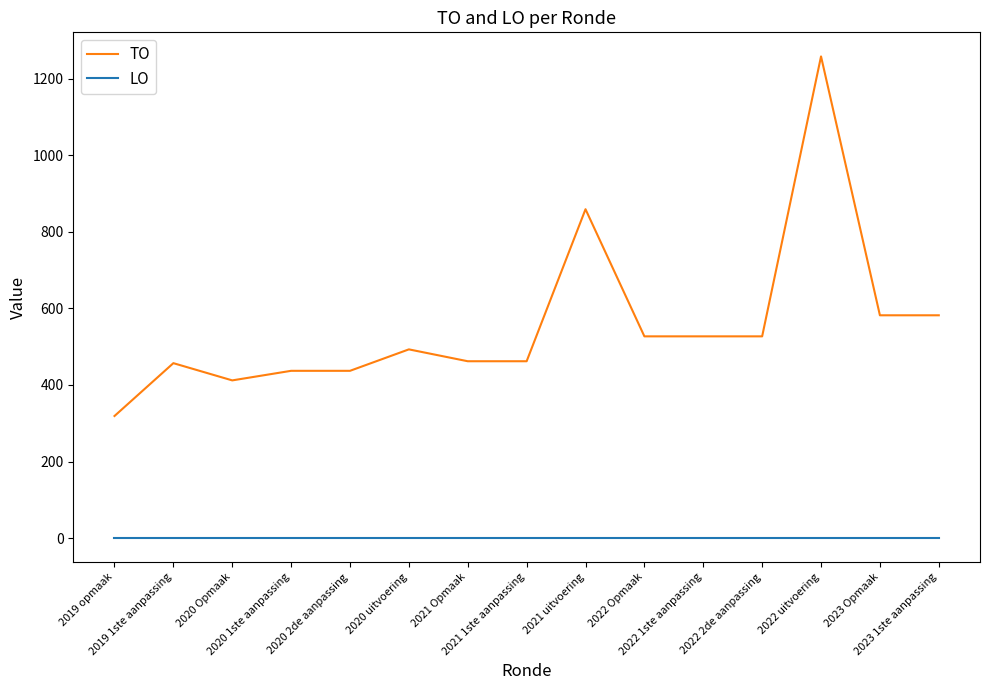

At which category does TO reach its first local peak?

2019 1ste aanpassing